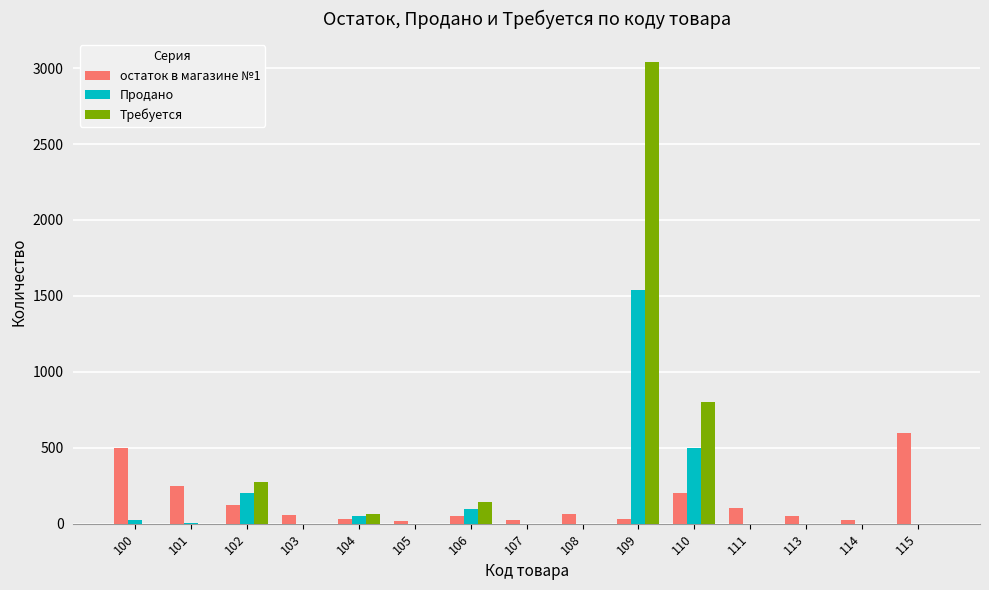

Between 107 and 111, which series saw the biggest shift?

остаток в магазине №1